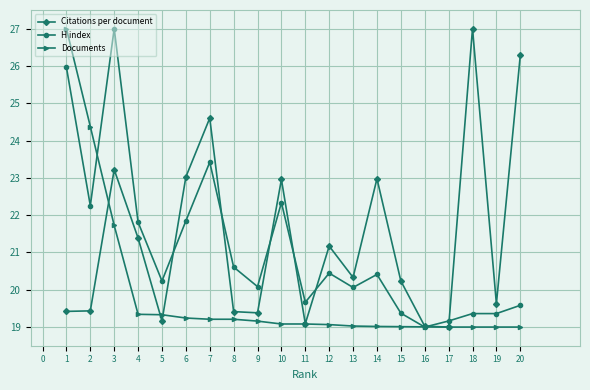

What is the spread (max minus min) of values at 5?

1.1